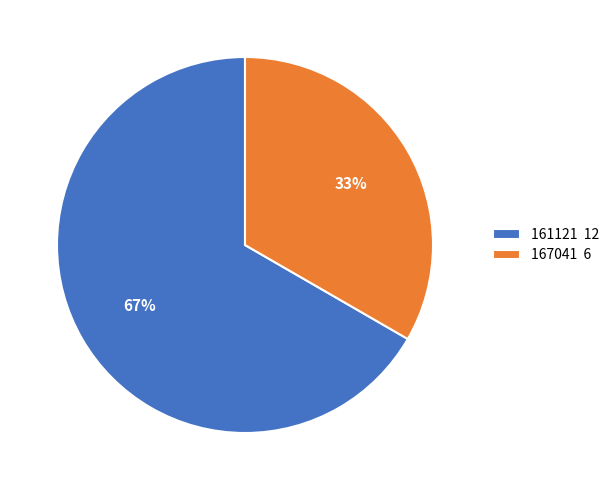

To the nearest percent, what is the average slice percentage?

50%